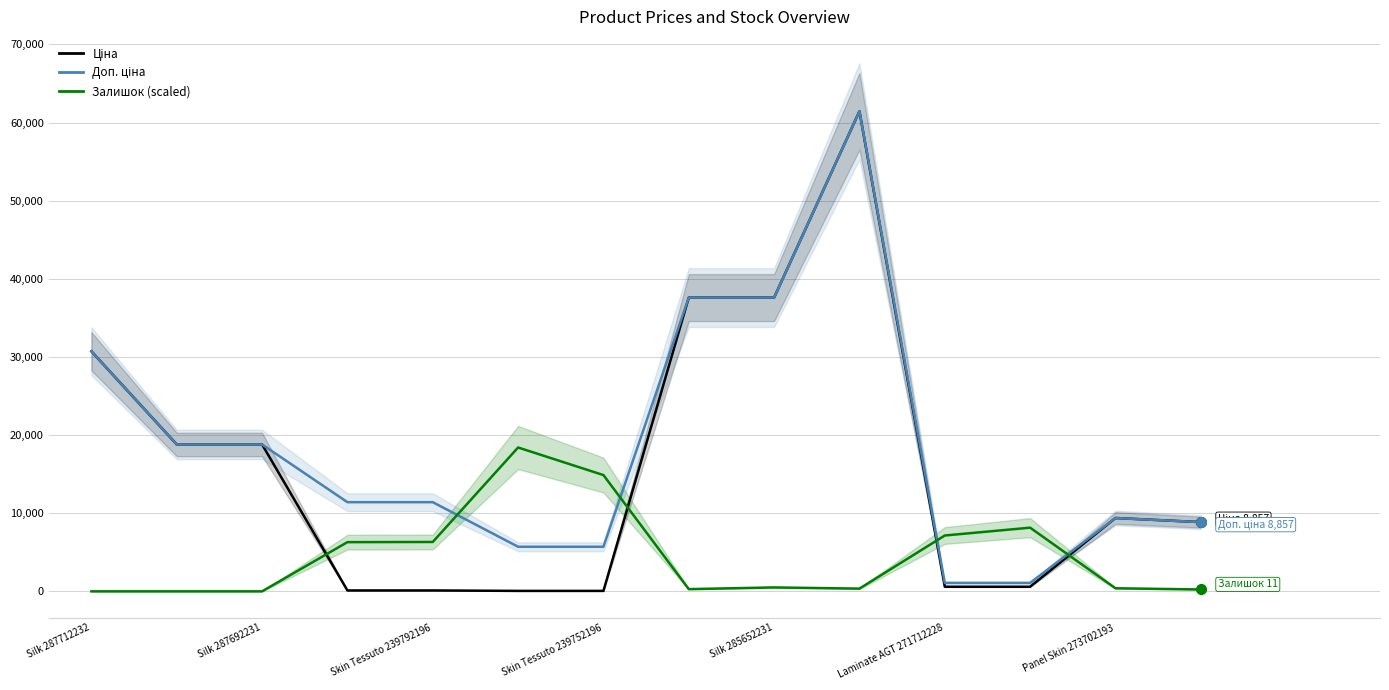

How many times do Залишок (scaled) and Ціна cross each other?

4